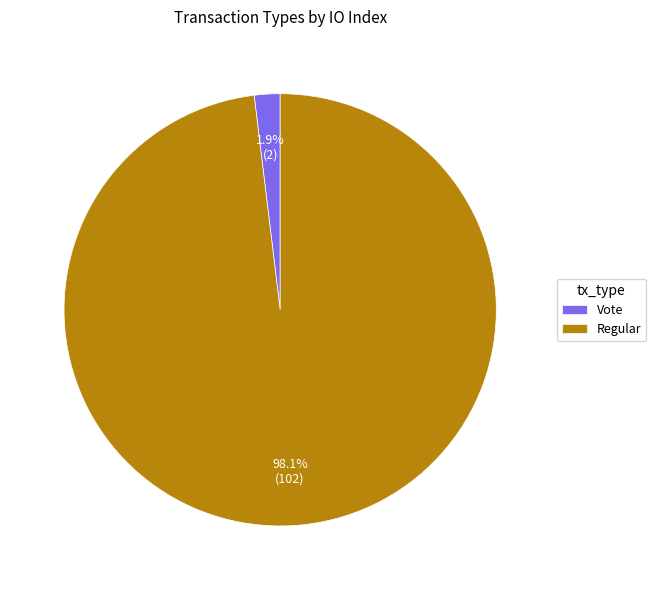

What percentage do Regular and Vote together represent?

100.0%